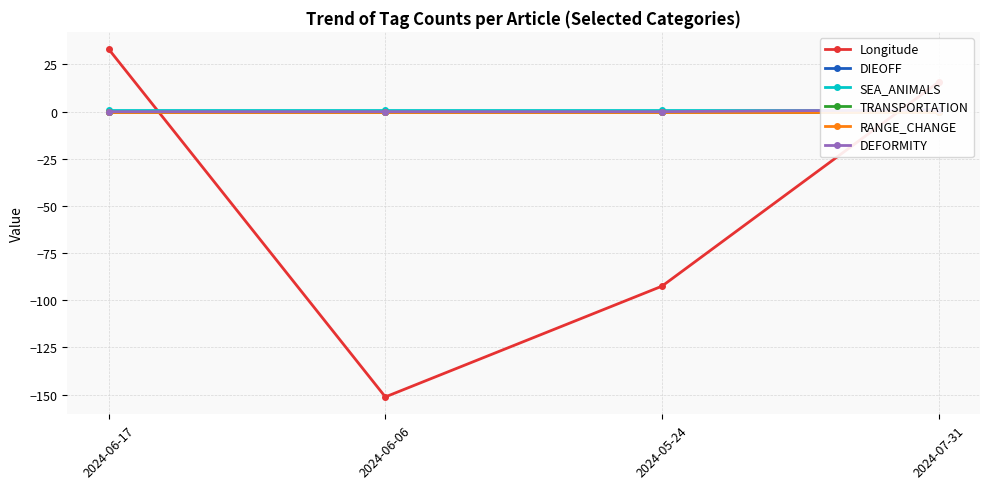

Between 2024-06-06 and 2024-05-24, which series saw the biggest shift?

Longitude